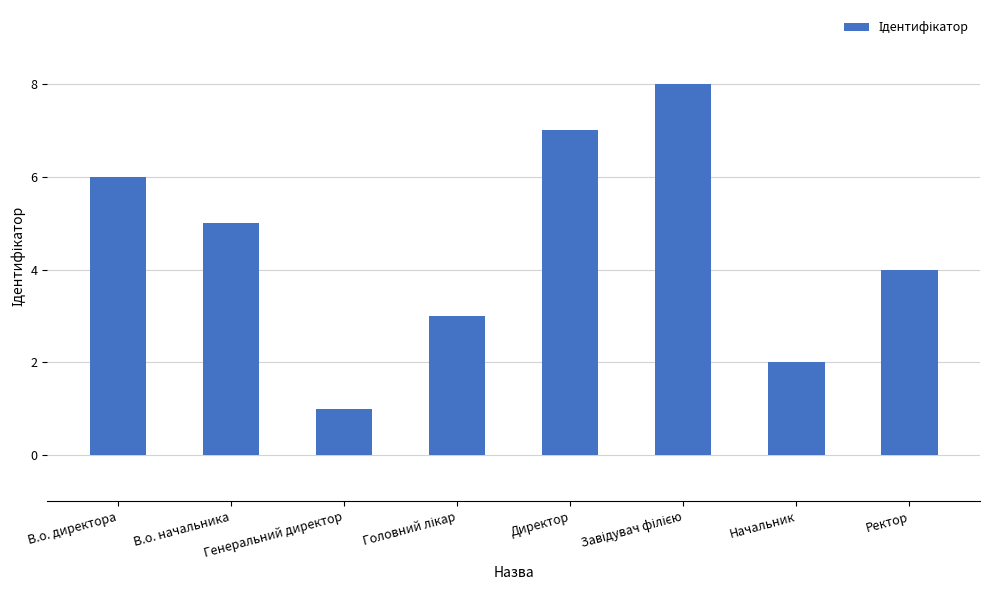

What is the value of the 2nd bar from the left?

5